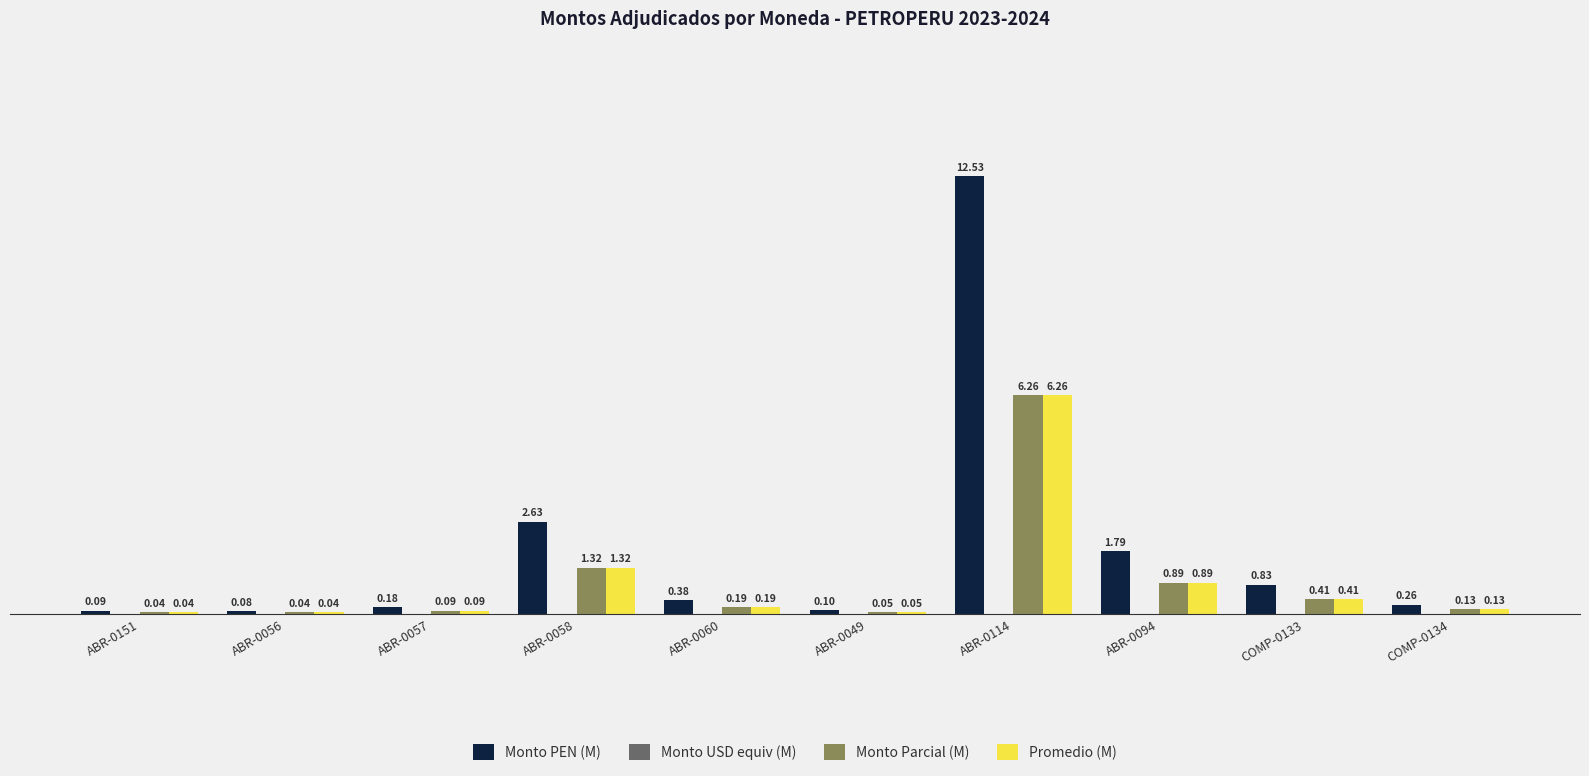

Between ABR-0057 and ABR-0114, which series saw the biggest shift?

Monto PEN (M)